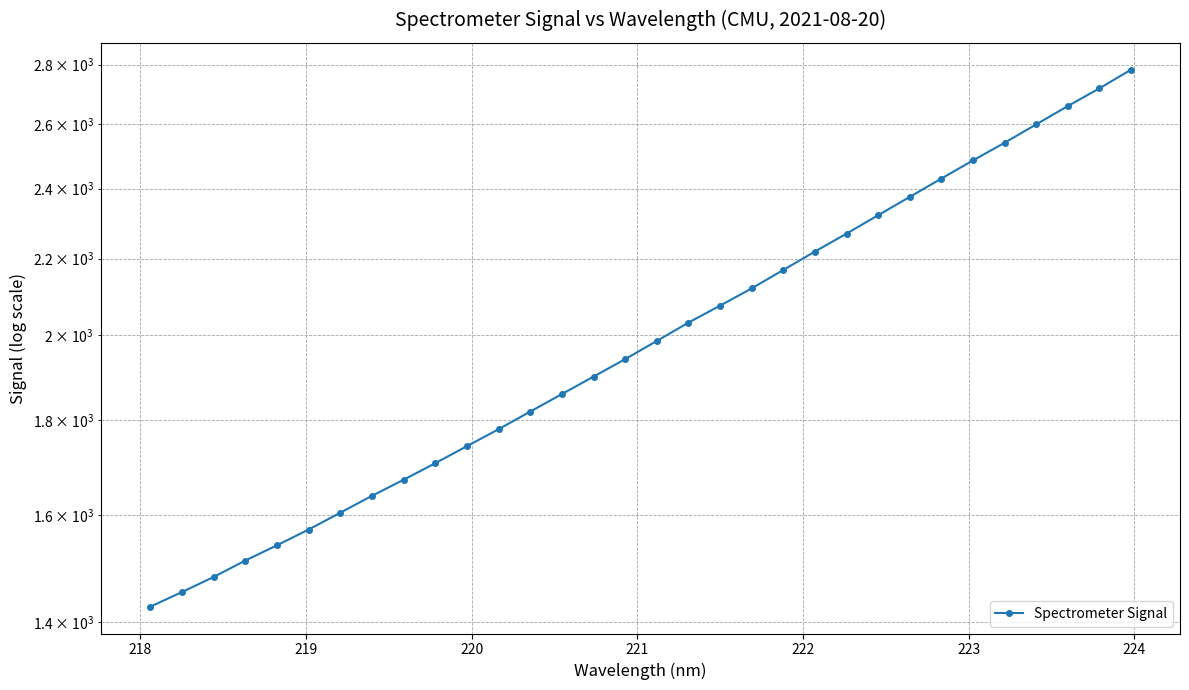

What is the smallest value displayed?

1427.5